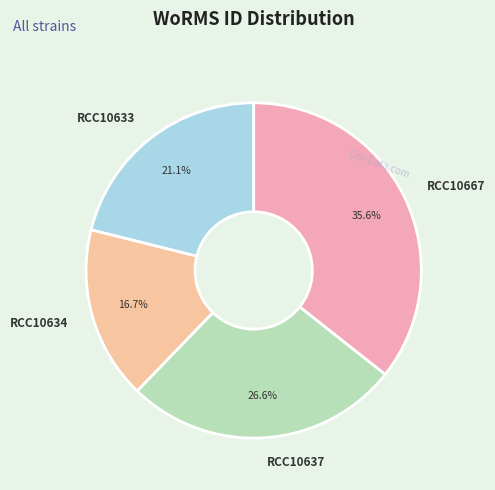

Is there a majority slice in this chart?

No